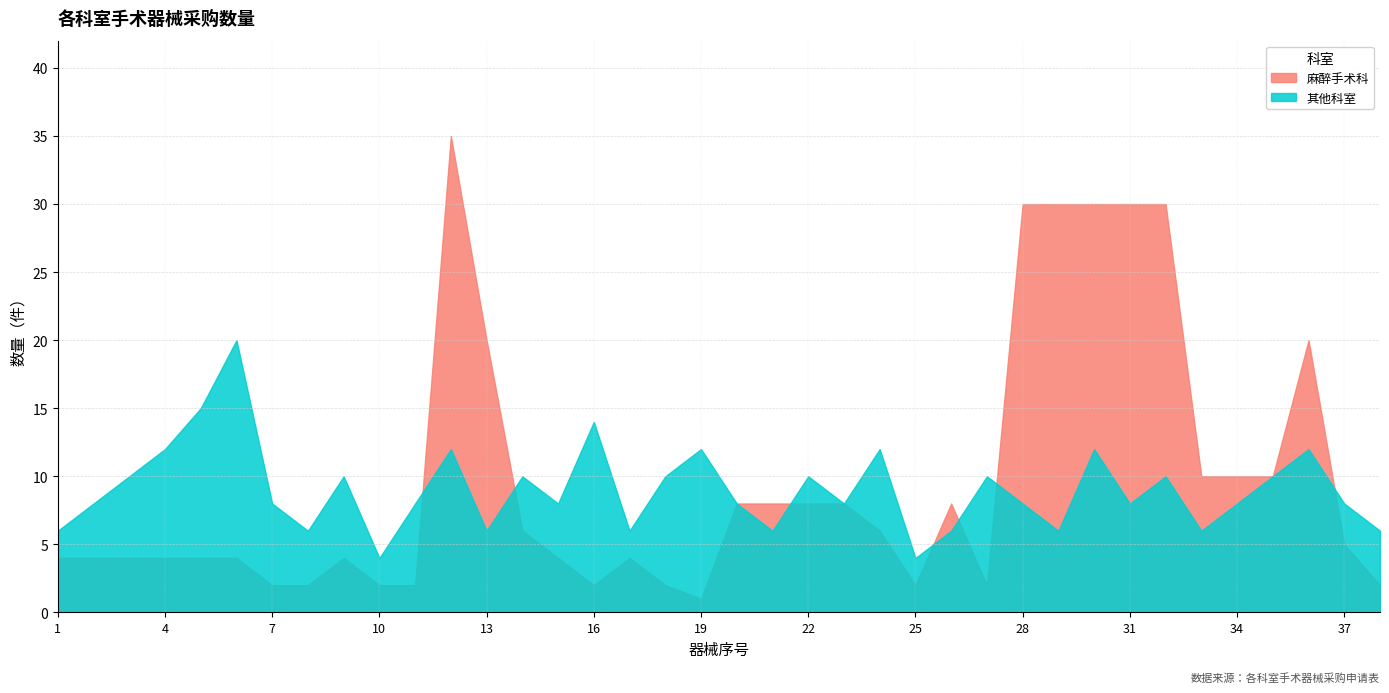

Where do 麻醉手术科 and 其他科室 first cross each other?

11 and 12